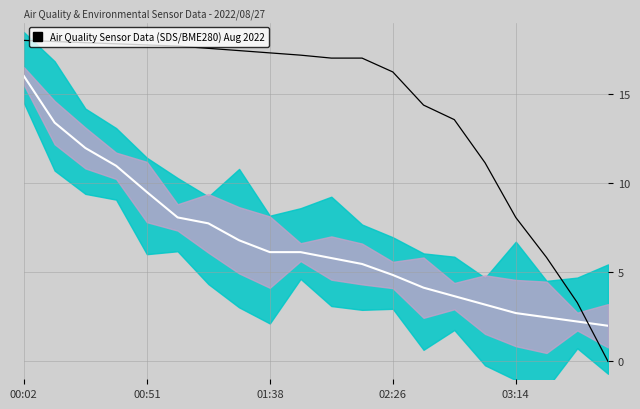

Count the number of data series in this chart.

2